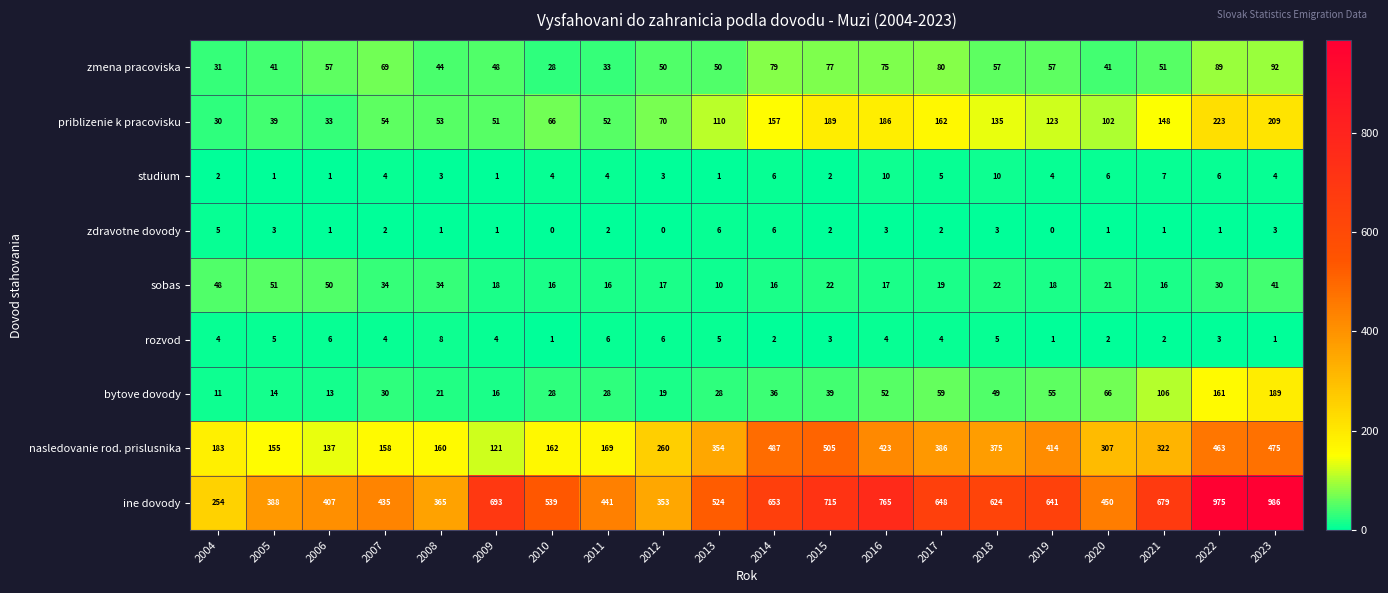

Which series has the largest range (max minus min)?

ine dovody